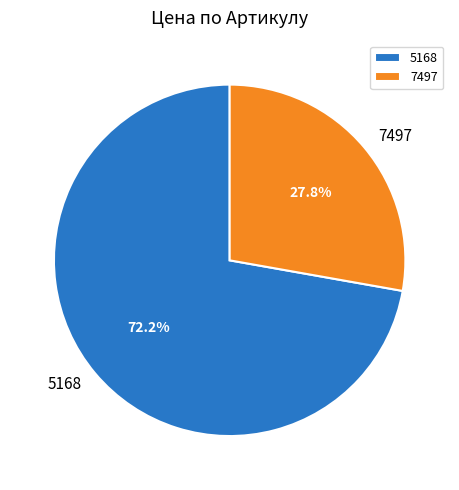

True or false: 5168 accounts for 72% of the total.

True